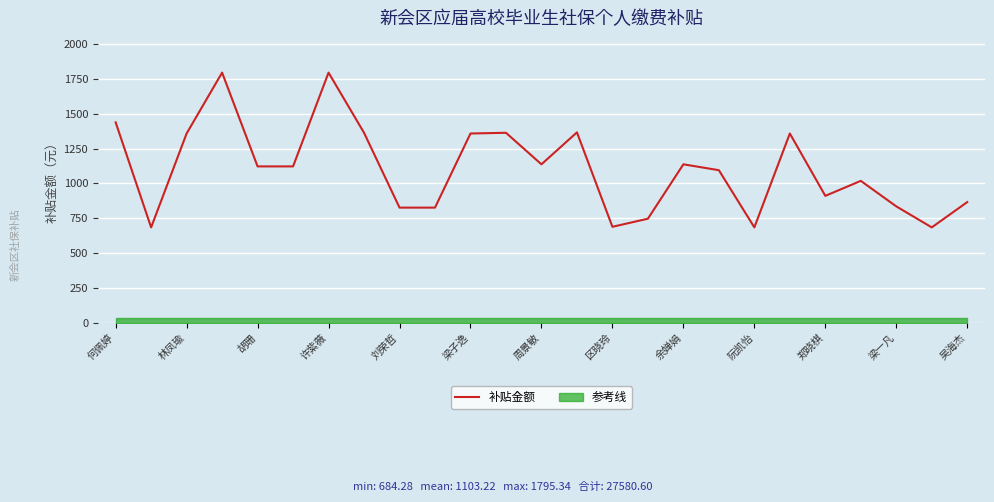

What position from the right is 13?

12